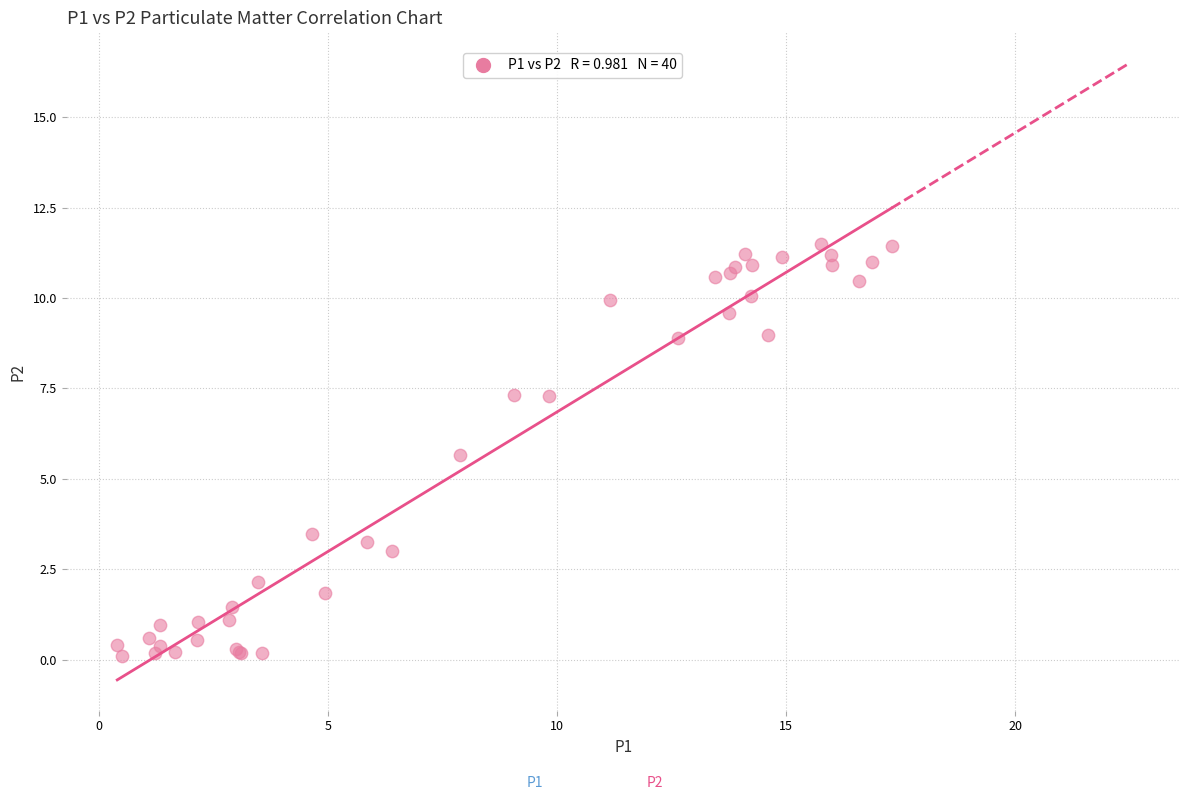

What Y value in the scatter plot is closest to 5?

5.7